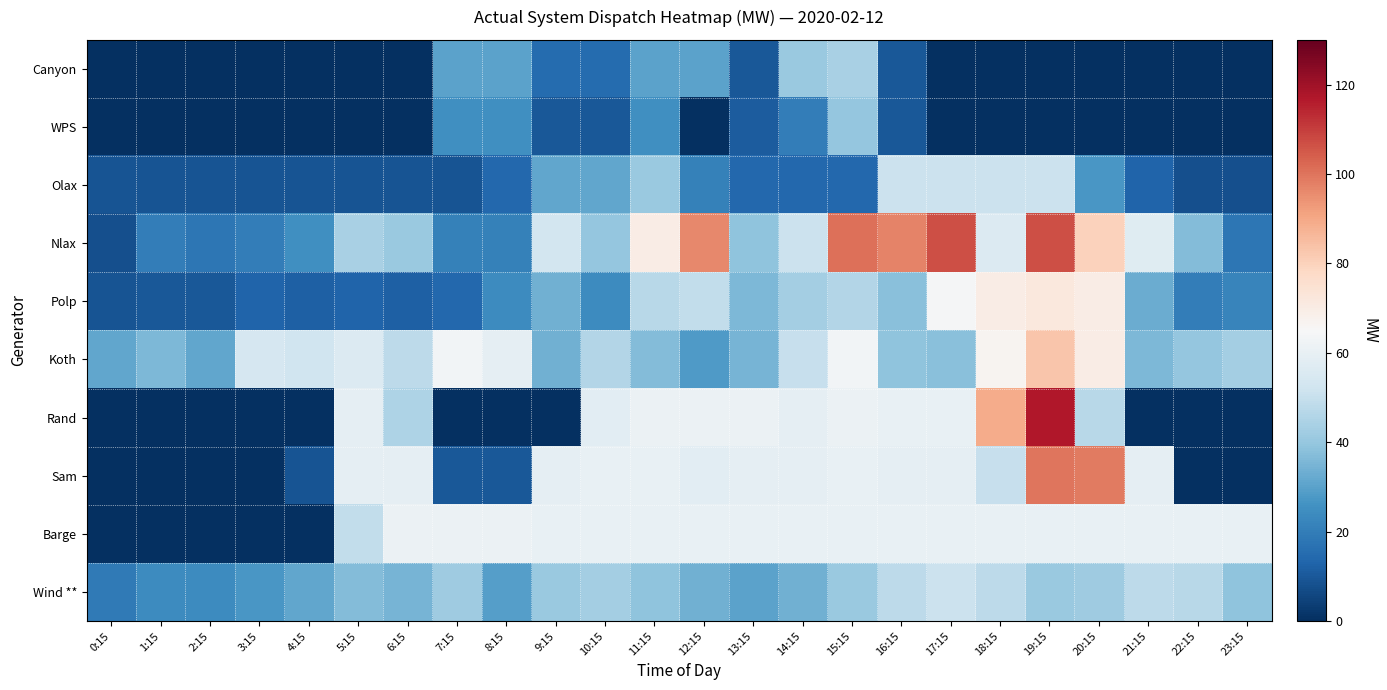

What is the spread (max minus min) of values at 3:15?

54